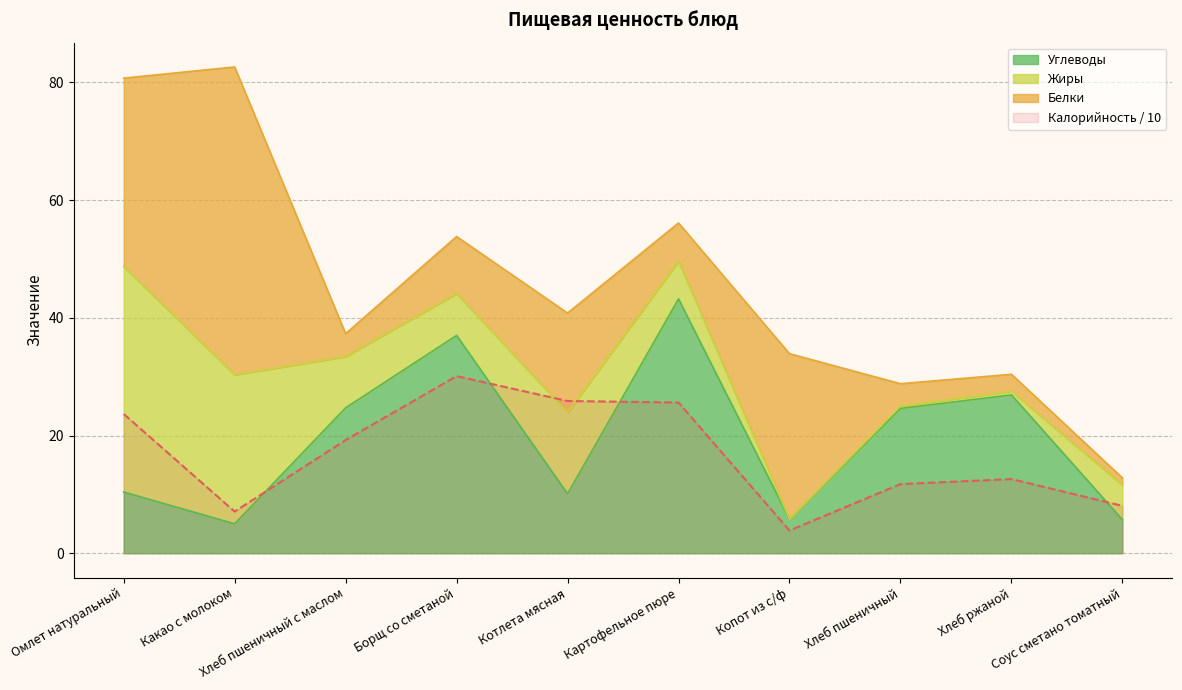

Between which two adjacent categories do Углеводы and Калорийность / 10 first intersect?

Какао с молоком and Хлеб пшеничный с маслом